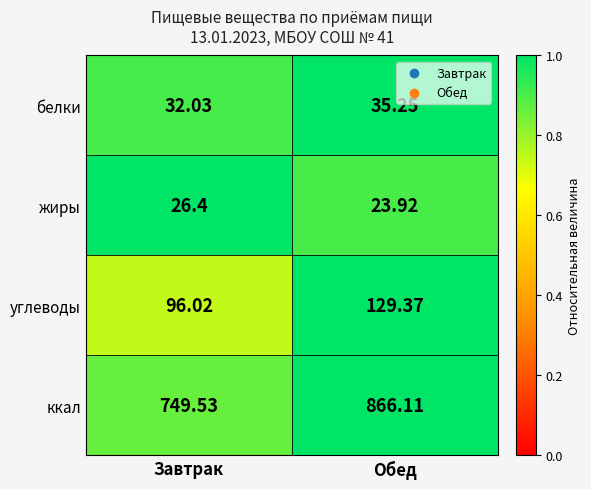

At which category is the sum across all series the highest?

Обед